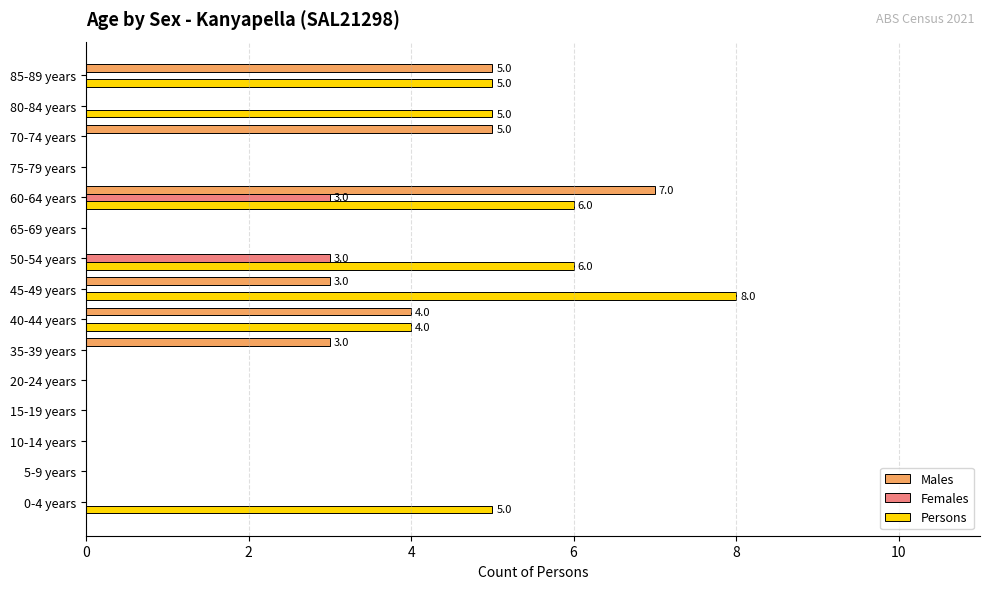

True or false: Males has a value of 0 at 80-84 years.

True